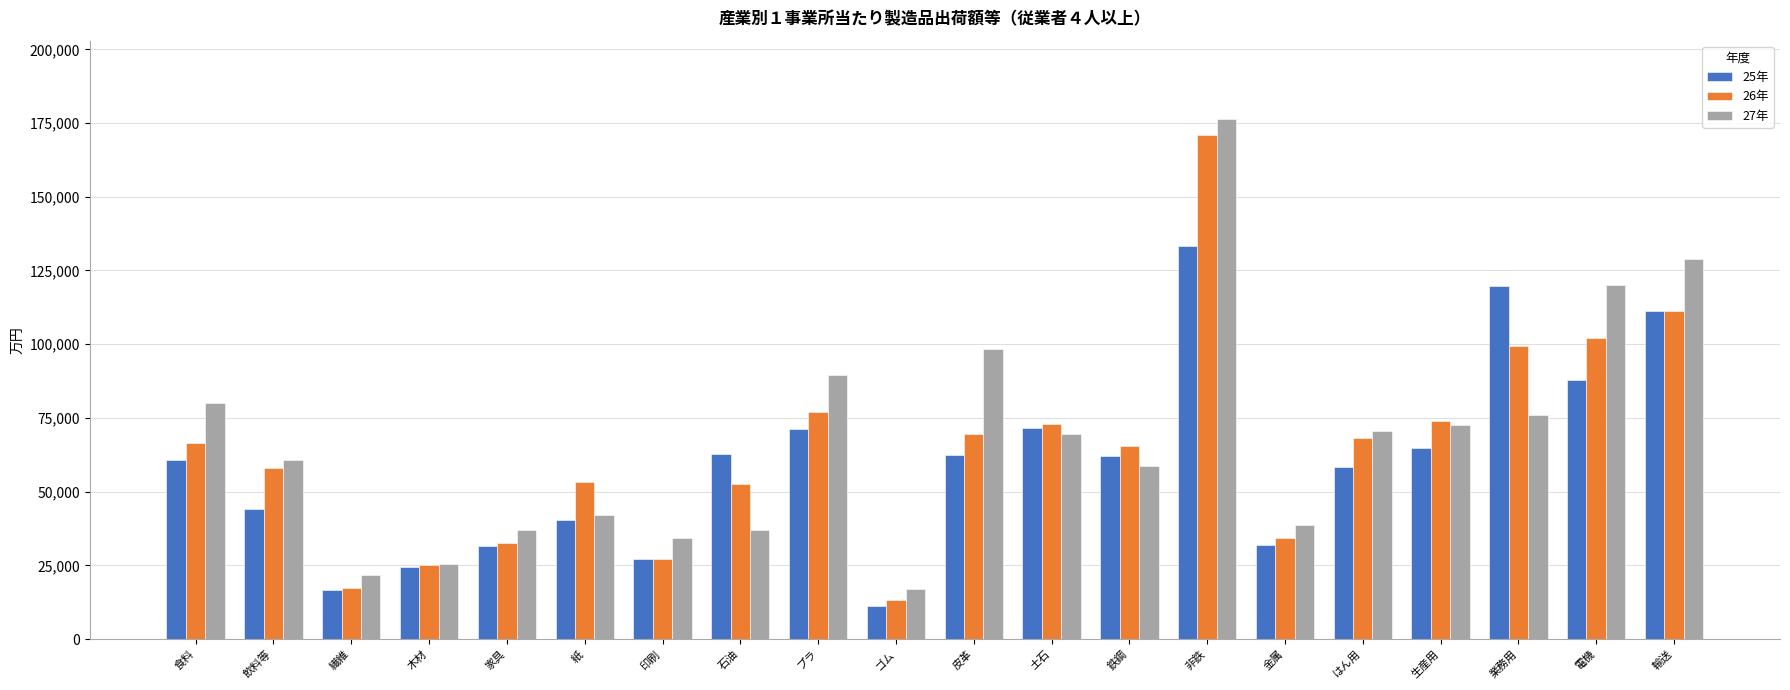

Does the chart contain any negative values?

No